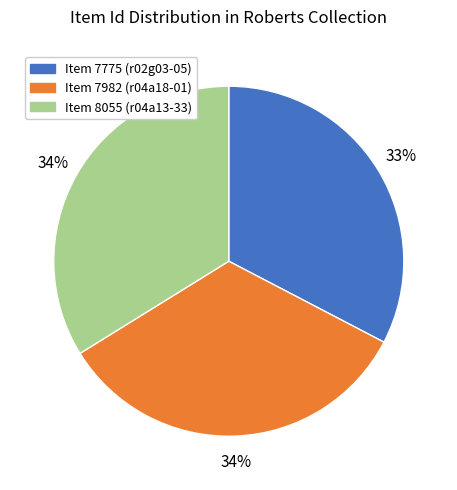

To the nearest percent, what percentage of the pie is Item 8055 (r04a13-33)?

34%